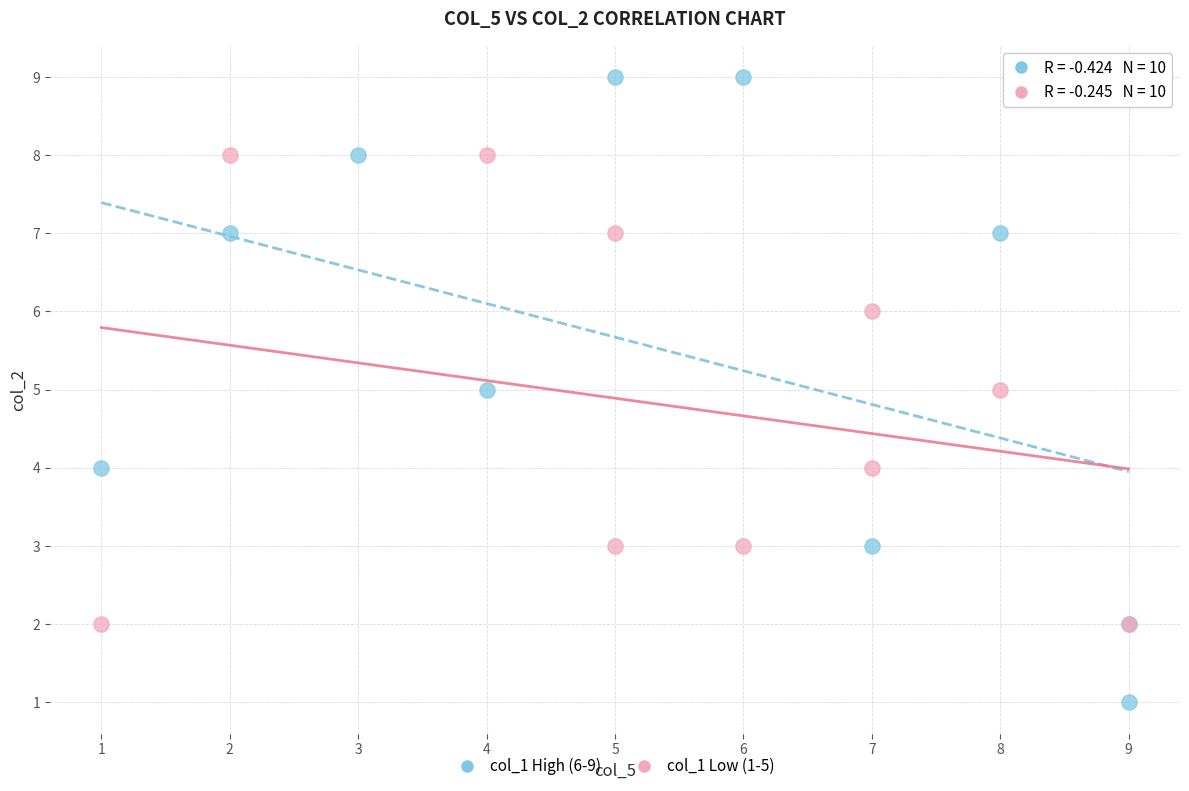

Which series reaches the maximum Y coordinate?

col_1 High (6-9)